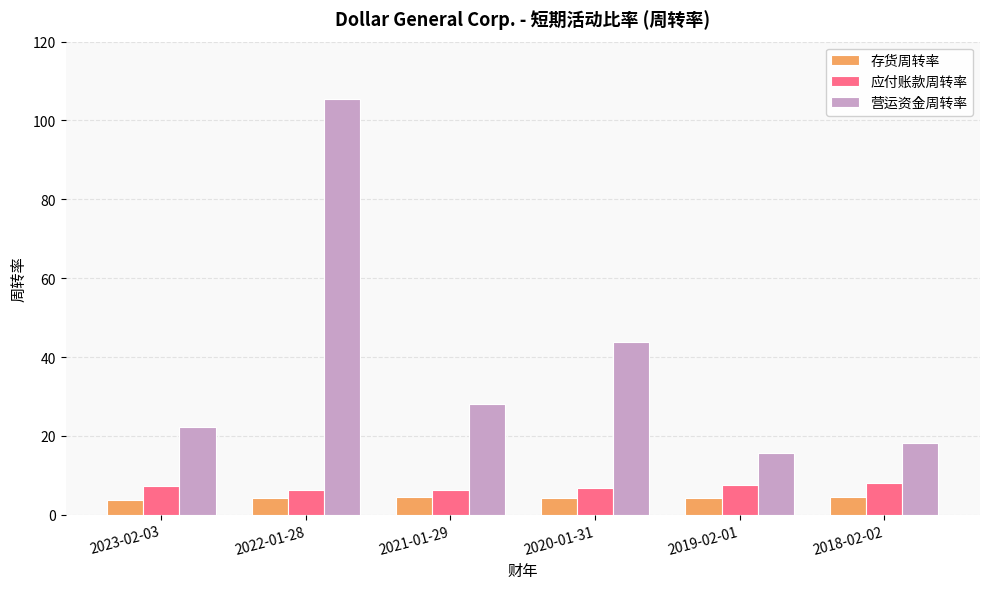

At which category does the chart reach its peak across all series?

2022-01-28